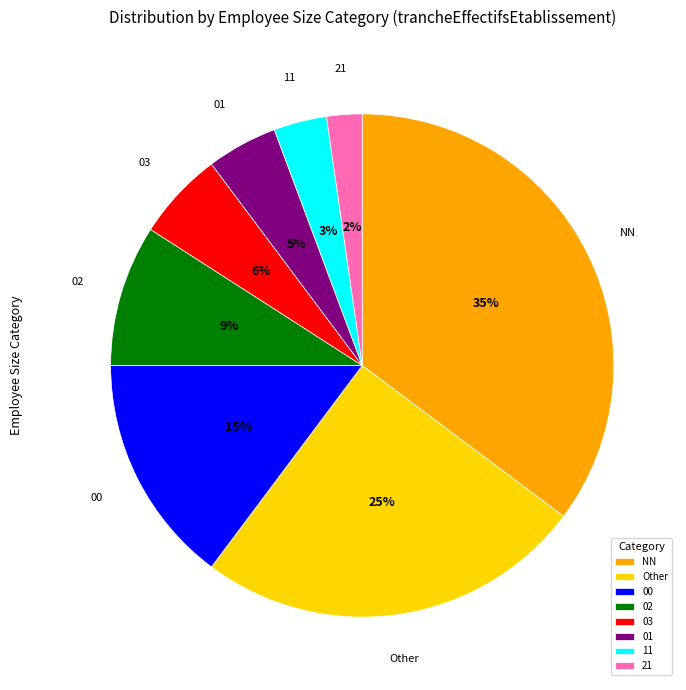

To the nearest percent, what is the difference between the Other and 11 slice percentages?

22%